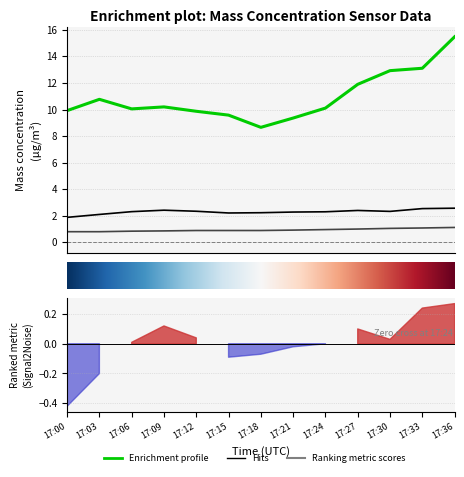

What is the difference between the second highest and second lowest values in the X1_M11 (Mass conc μg/m³) series?

0.3